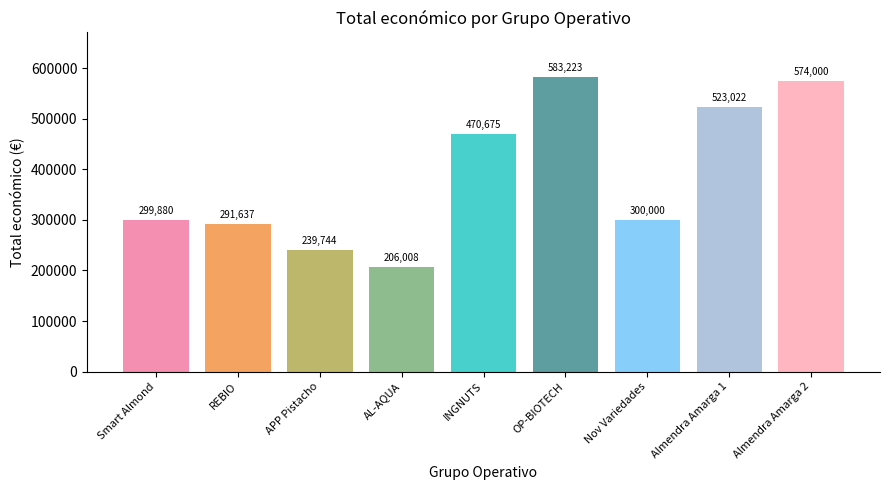

Where is the data nearest to the value 394615?

INGNUTS